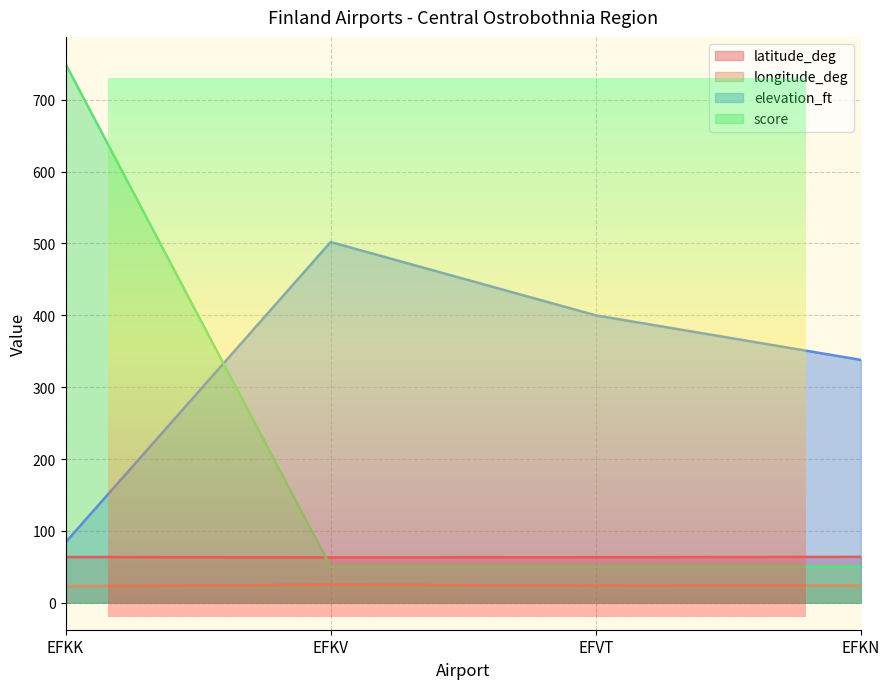

Where is the first local minimum for longitude_deg?

EFVT